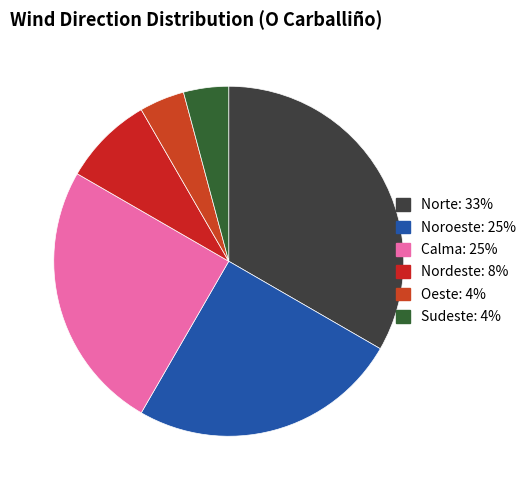

How many segments does this pie chart have?

6